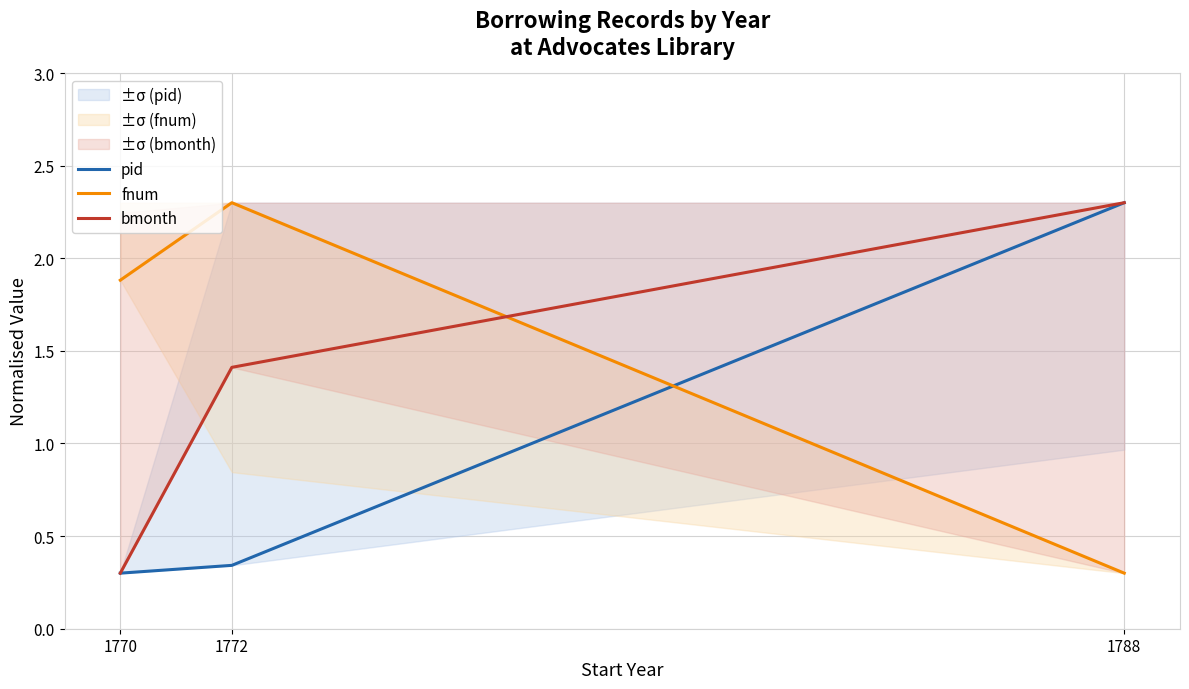

Does the chart have visible grid lines?

Yes